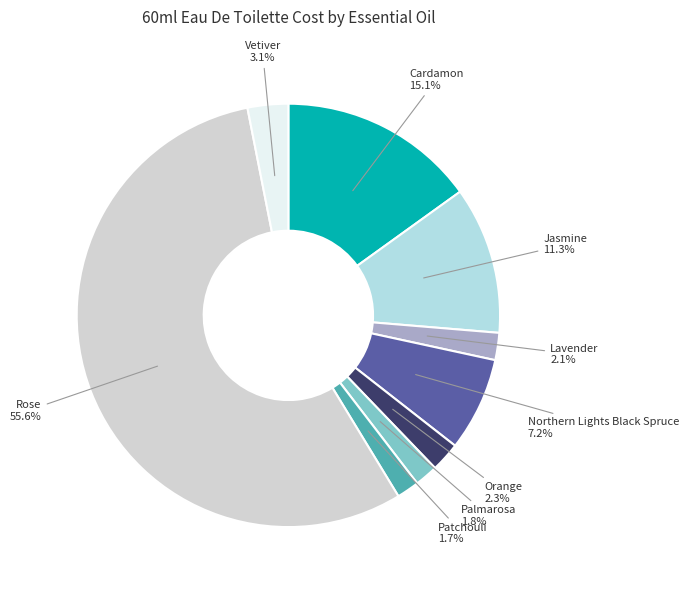

How many segments does this pie chart have?

9